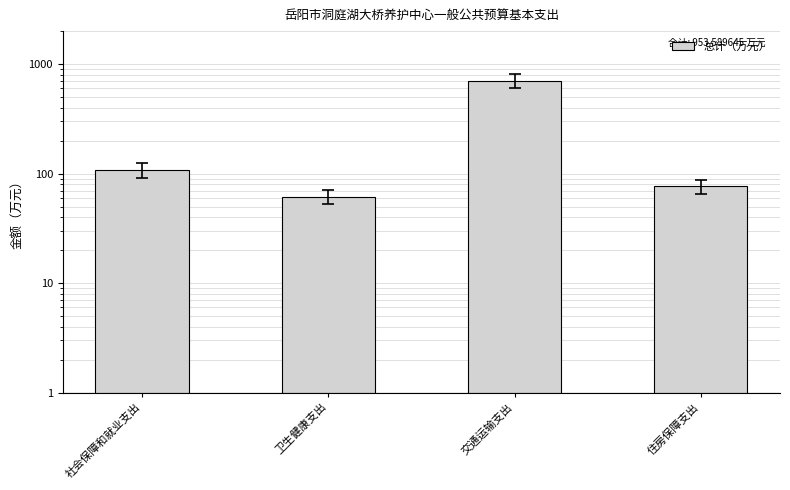

Rank the categories by value from highest to lowest.

交通运输支出, 社会保障和就业支出, 住房保障支出, 卫生健康支出